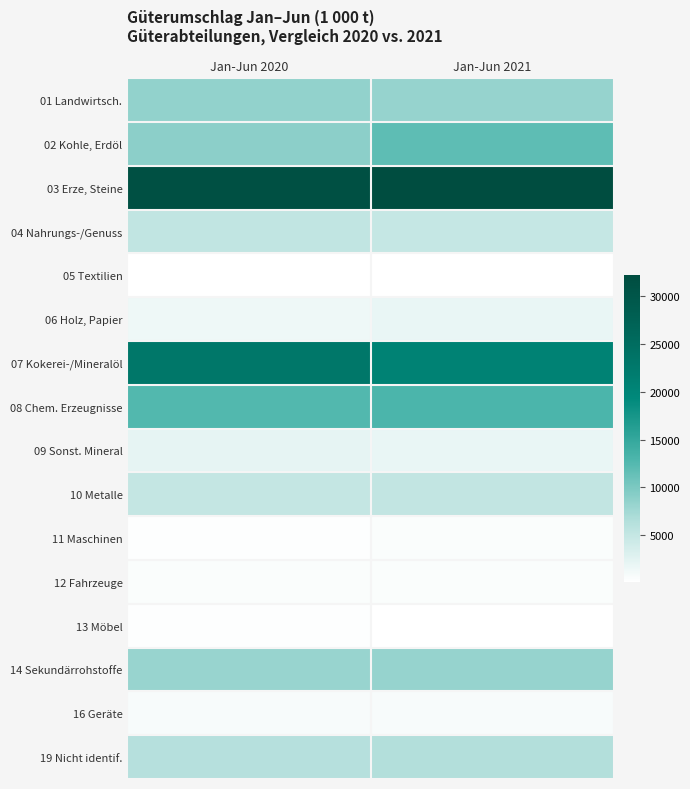

What is the total value across all series at Jan-Jun 2021?

116899.0